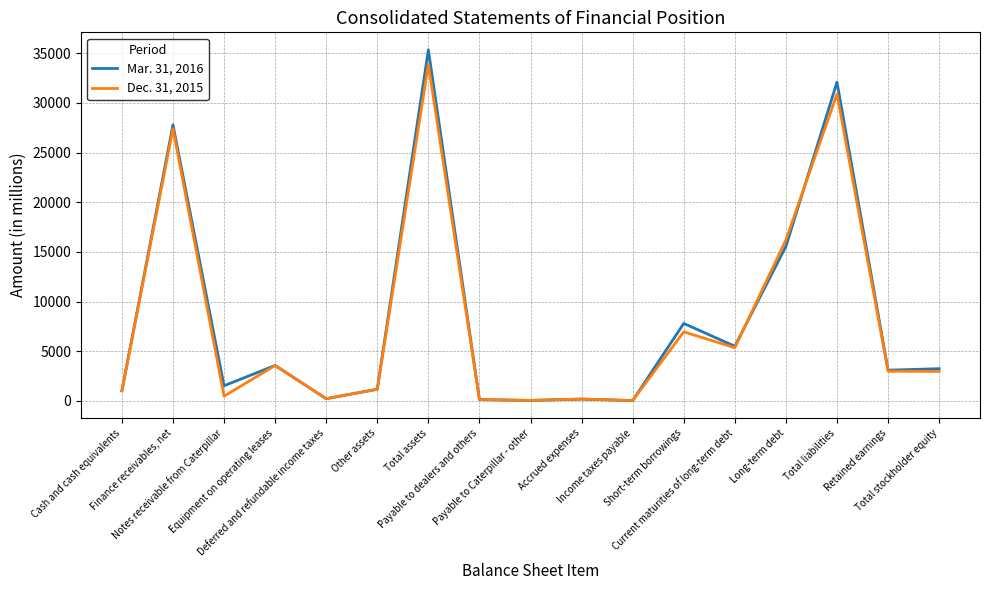

The value of Mar. 31, 2016 at Finance receivables, net is 13674. True or false?

False